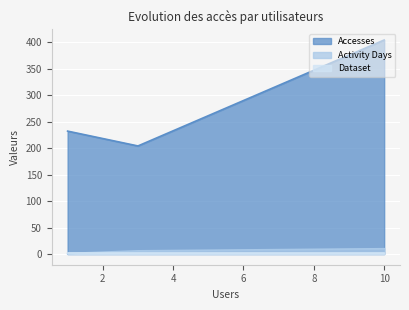

Which series has the largest total across all categories?

Accesses